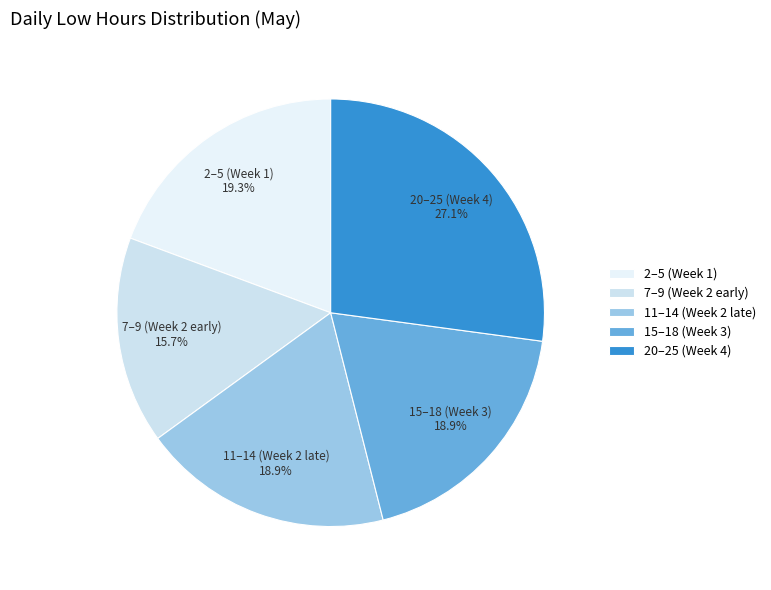

What portion of the pie excludes 2–5 (Week 1)?

80.7%